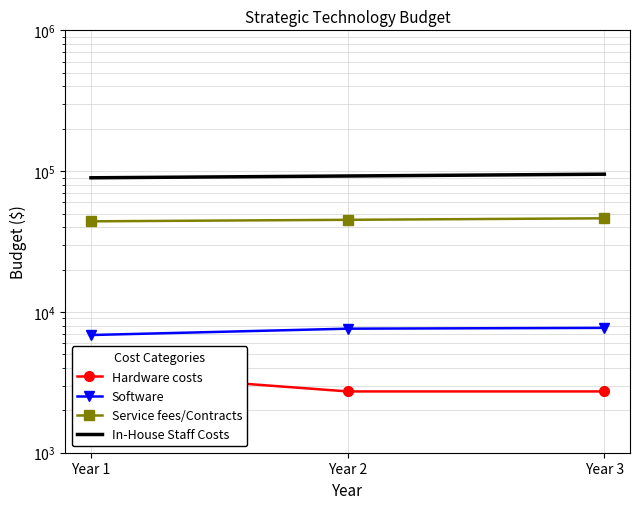

What is the total value across all series at Year 2?

147793